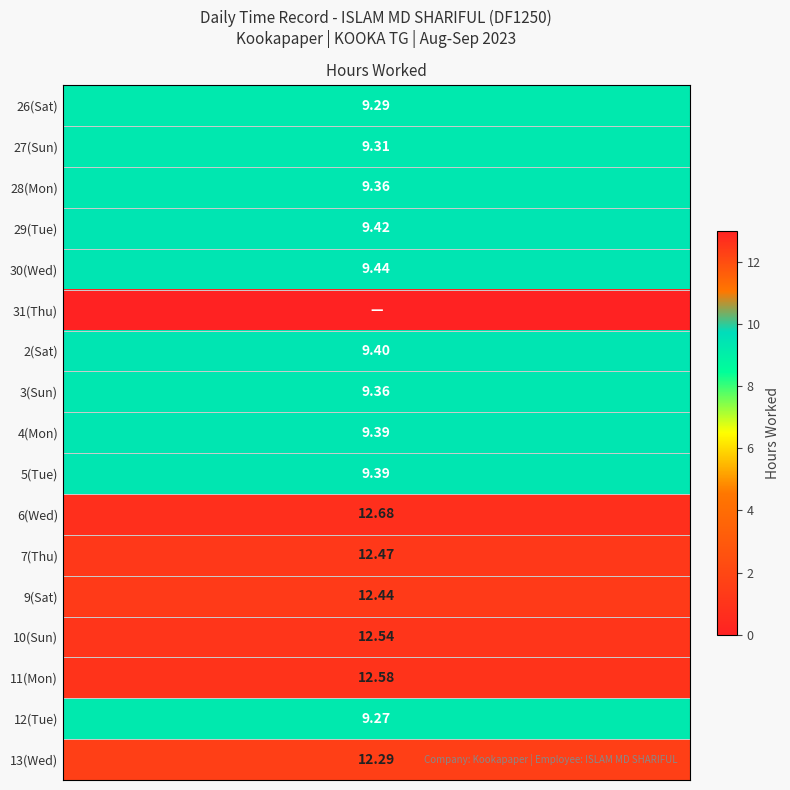

How many data points in 28 are above 0?

1